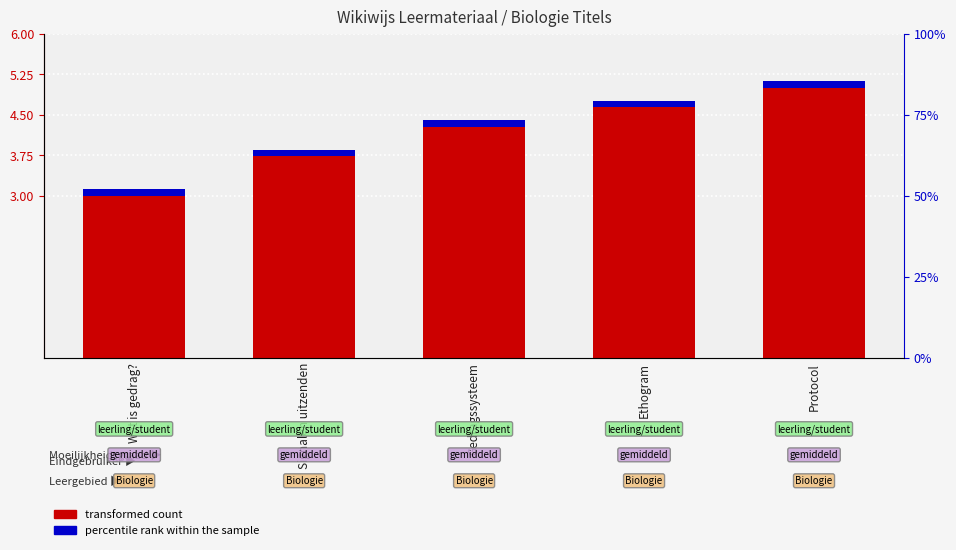

True or false: percentile rank within the sample has a value of 0.1 at Ethogram.

True